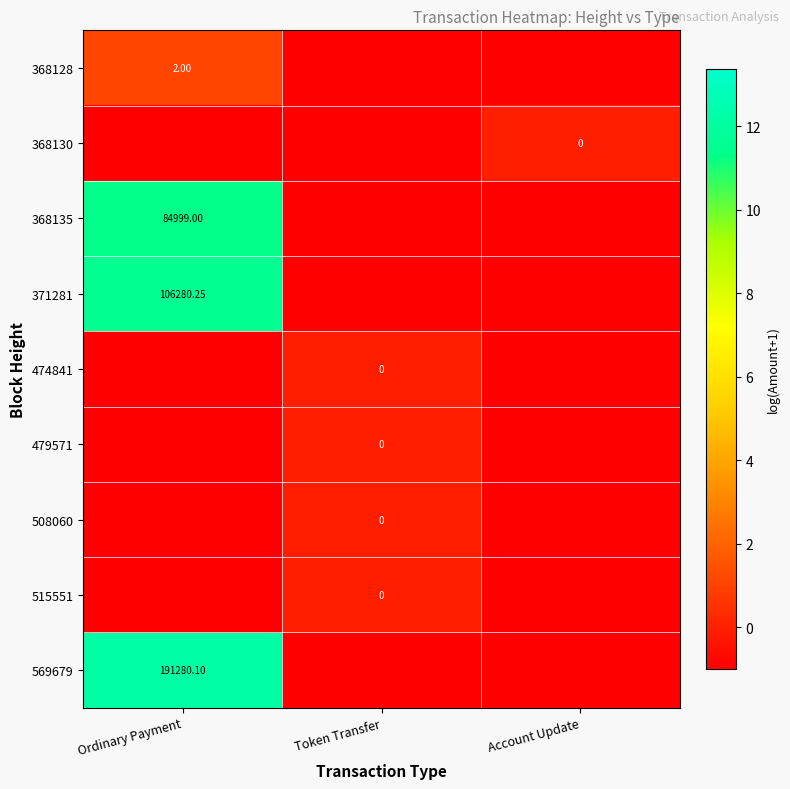

Is the value of 508060 at Token Transfer greater than the value of 371281 at Ordinary Payment?

No